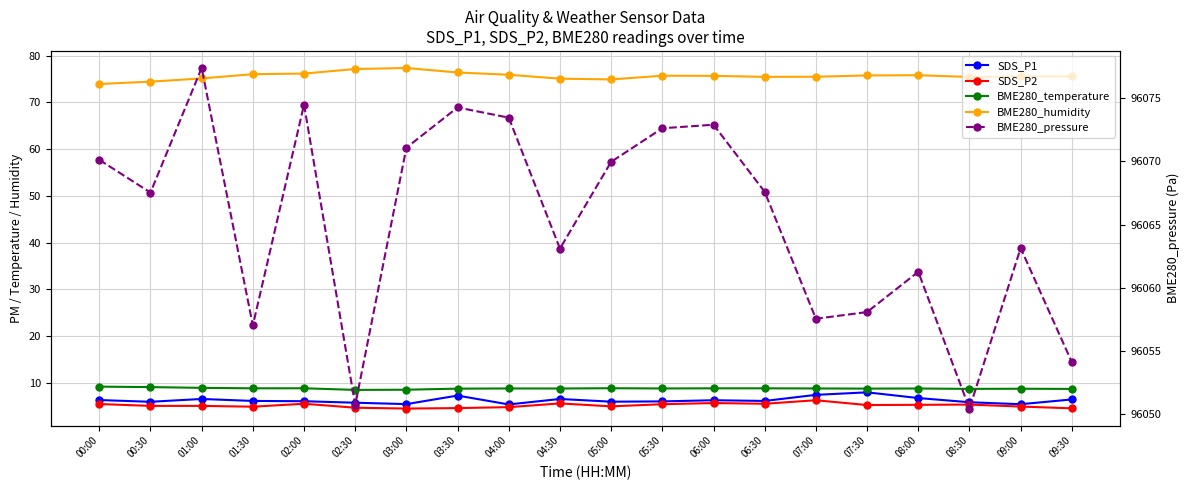

What is the total value across all series at 02:30?

96146.8